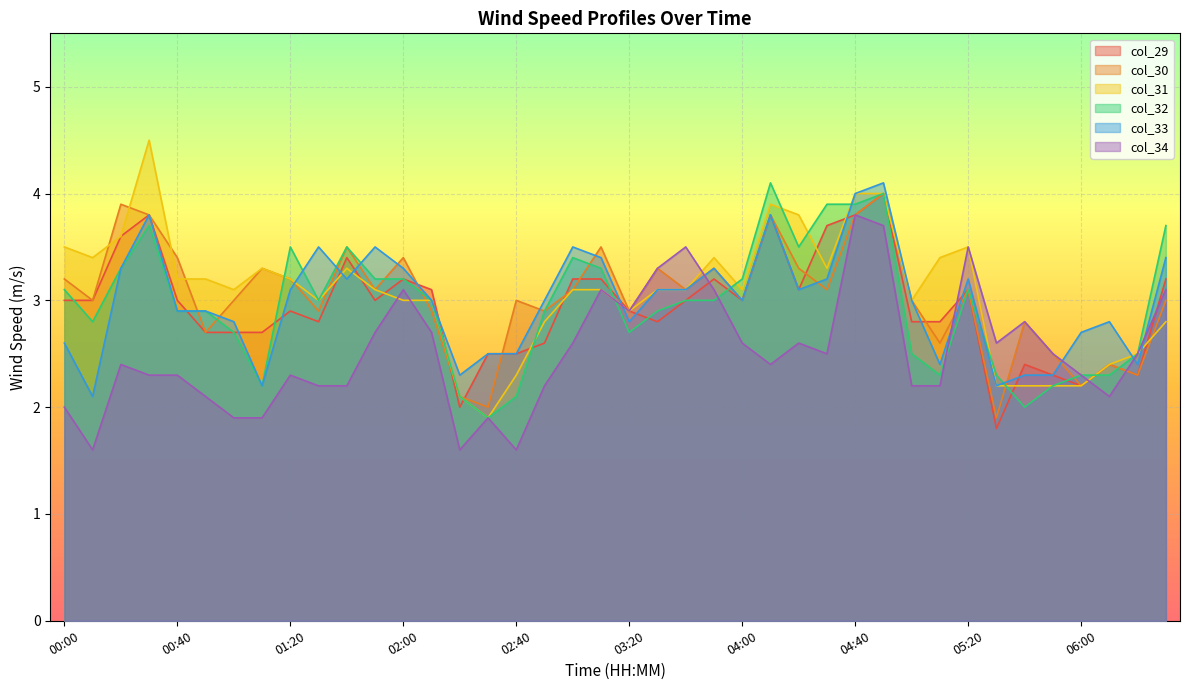

What is the value of the col_33 point at the 31st from the left?

3.0